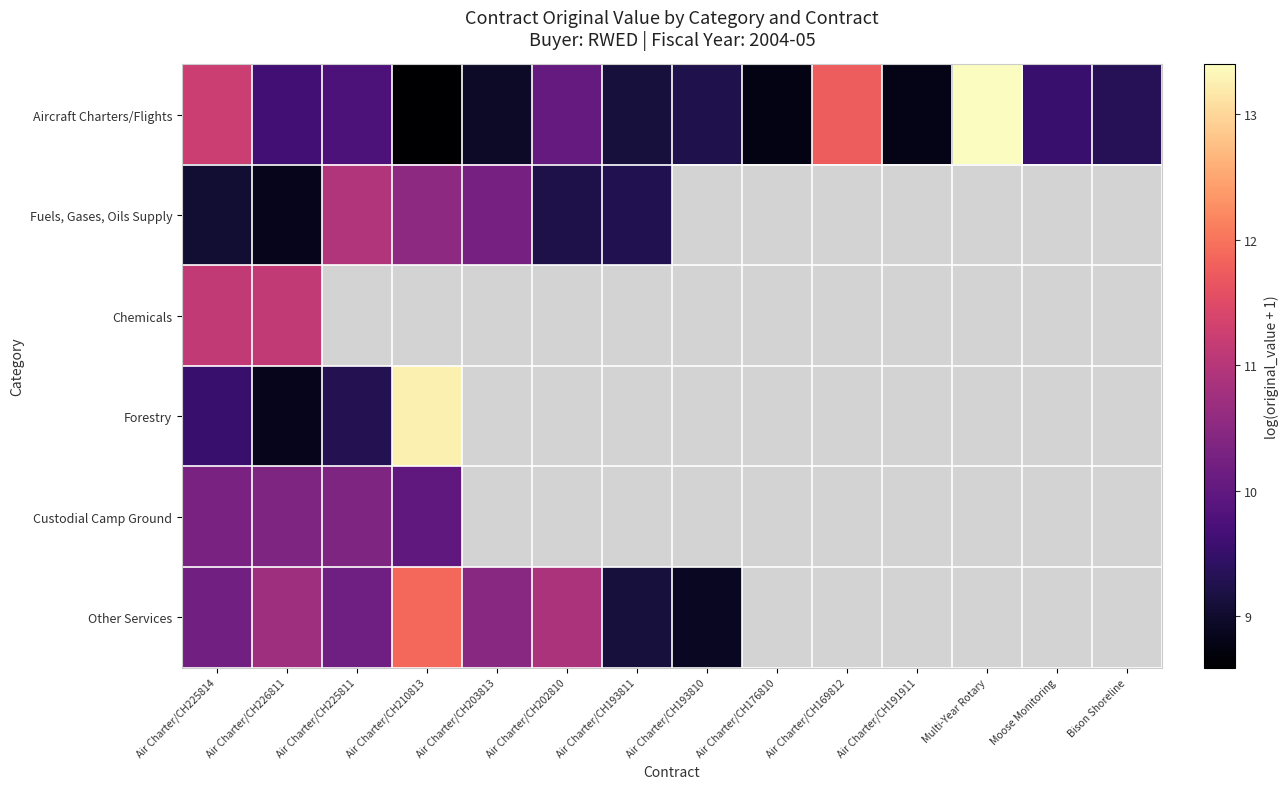

What is the greatest value displayed?

13.4